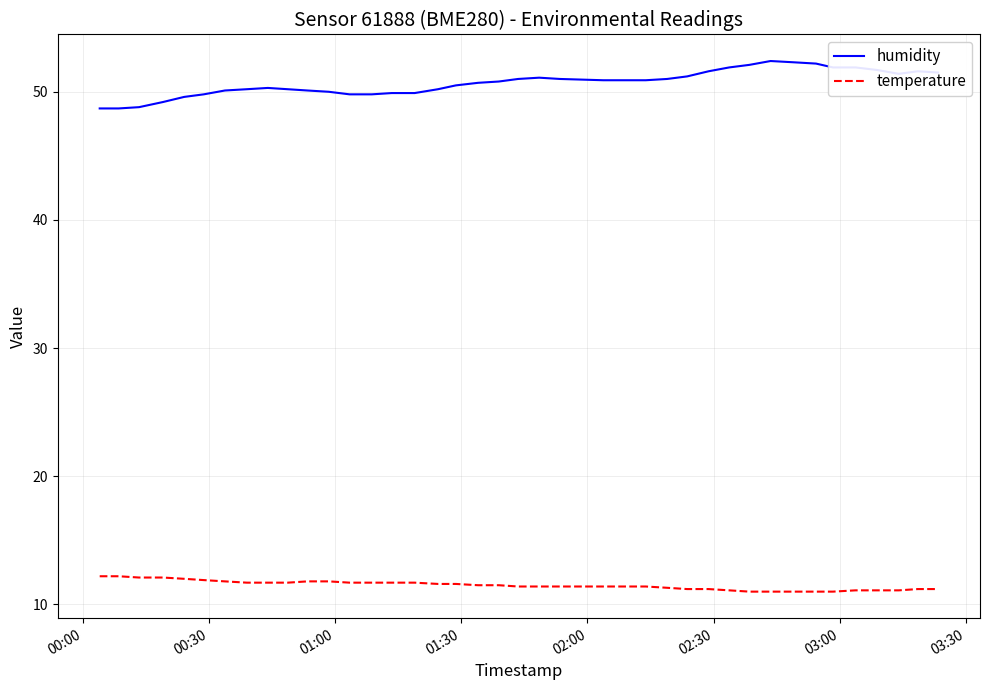

True or false: humidity and temperature cross at least once.

False